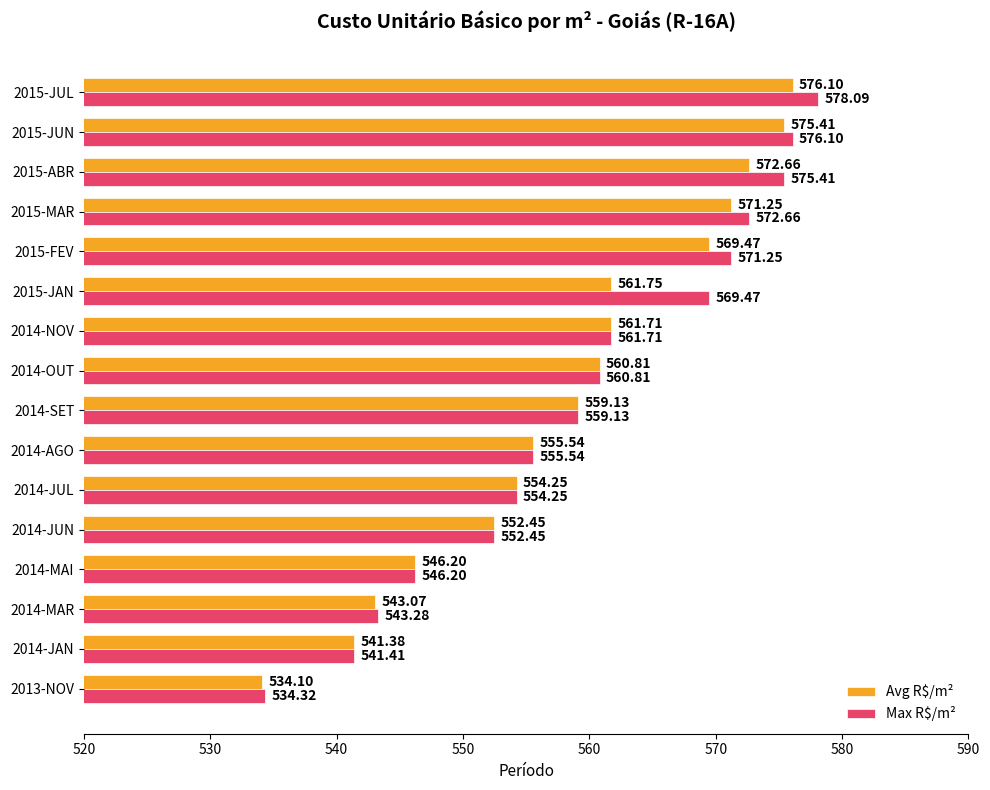

What is the maximum value shown in the chart?

578.1